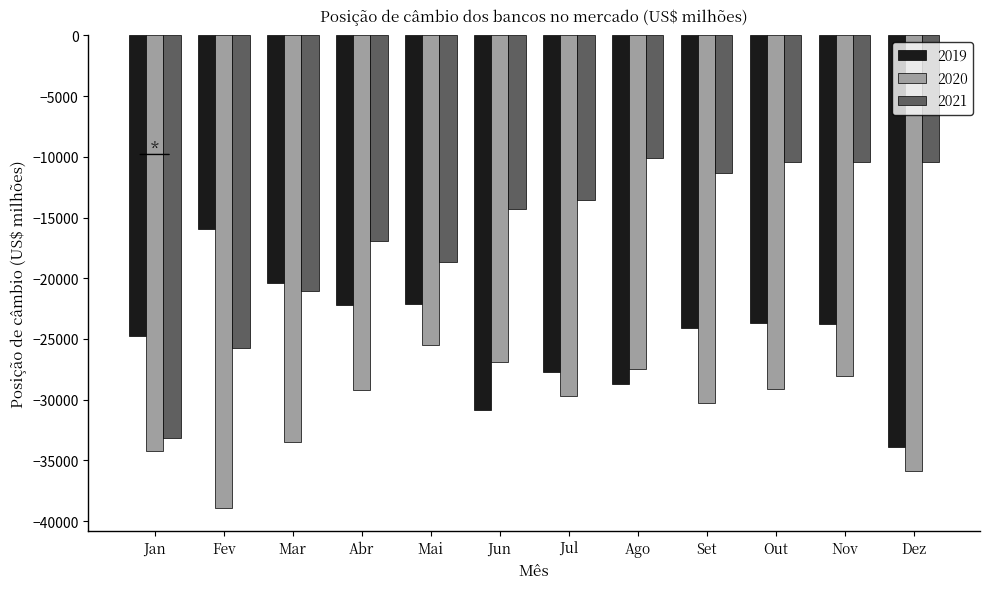

What is the difference between the second highest and second lowest values in the 2020 series?

8949.5